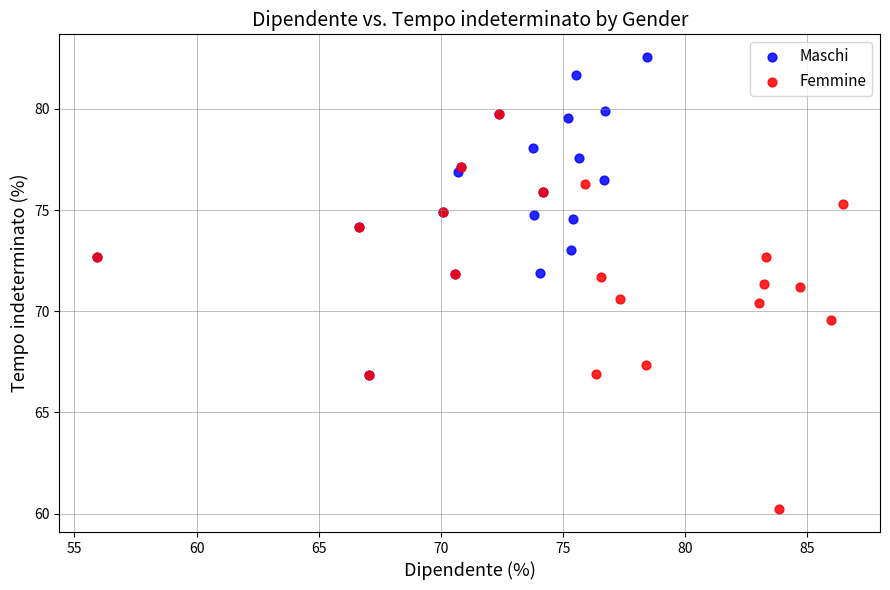

Which series has the largest Y range (max minus min)?

Femmine